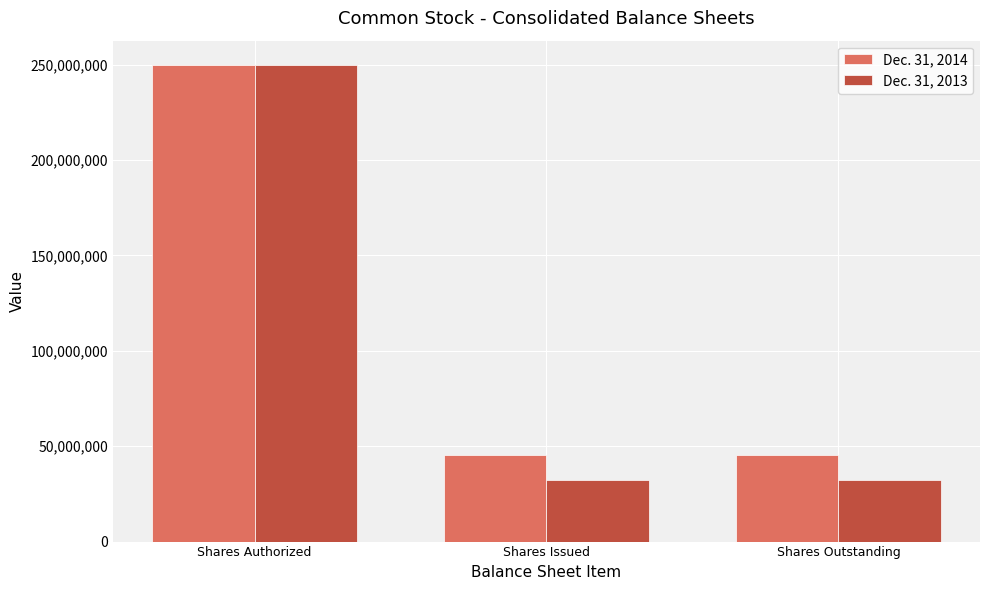

True or false: Dec. 31, 2014 has a value of 45624427 at Shares Outstanding.

True